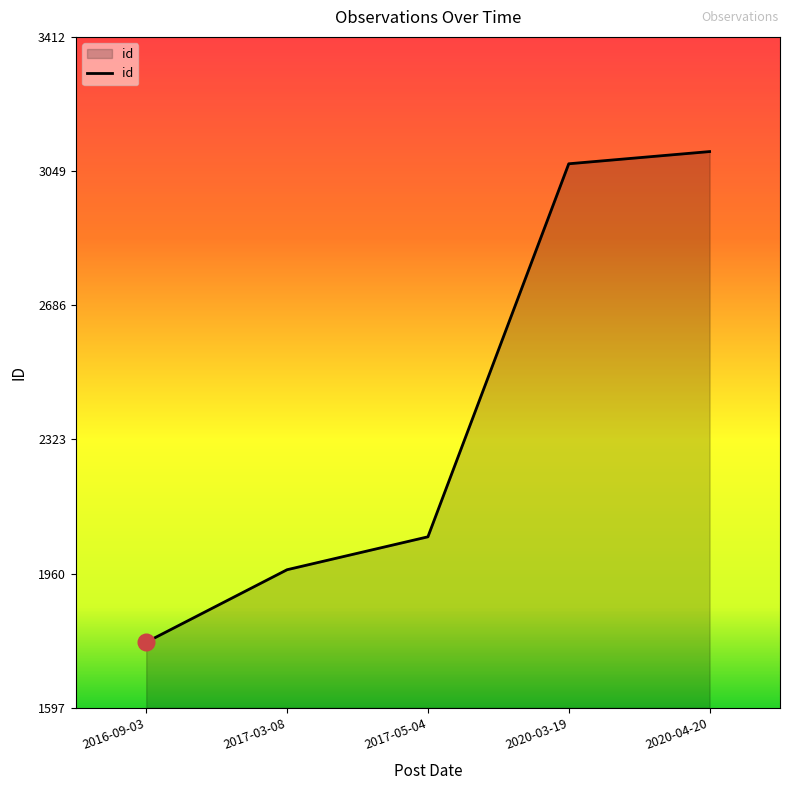

Does the chart display data point markers on the line(s)?

No